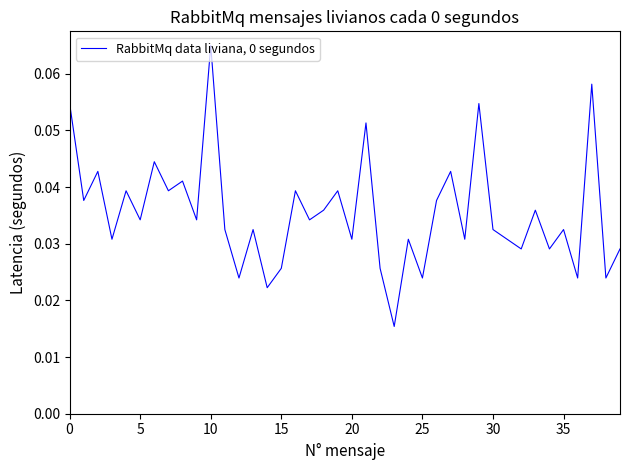

At which label is the value closest to 0?

23